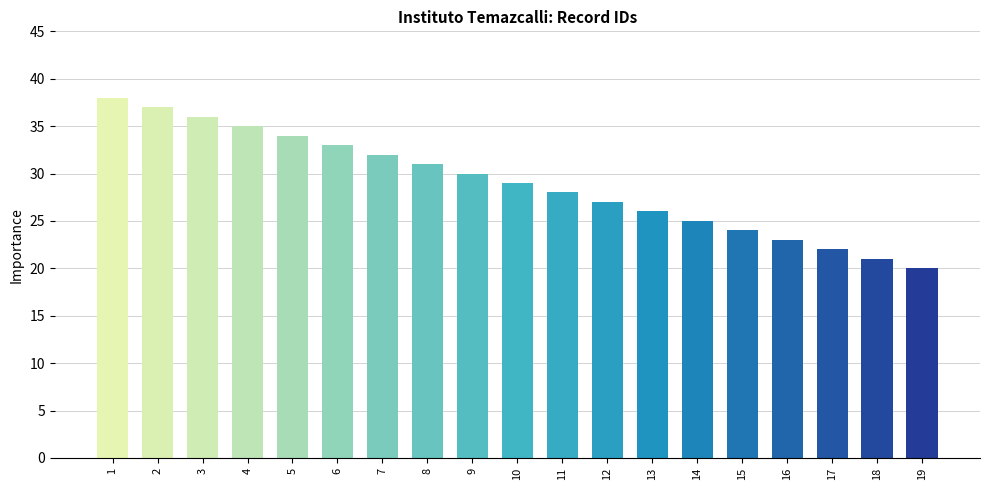

List the labels in order of value, smallest first.

19, 18, 17, 16, 15, 14, 13, 12, 11, 10, 9, 8, 7, 6, 5, 4, 3, 2, 1